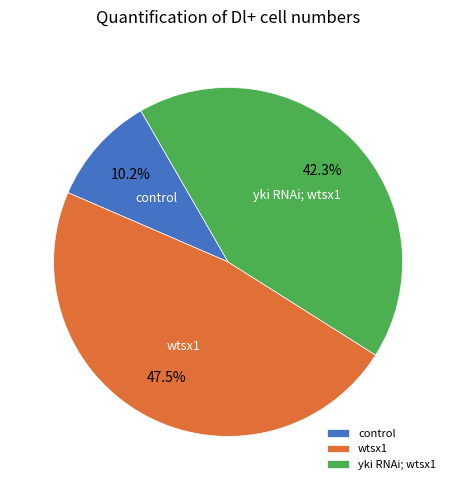

Is the sum of wtsx1 and control greater than half?

Yes